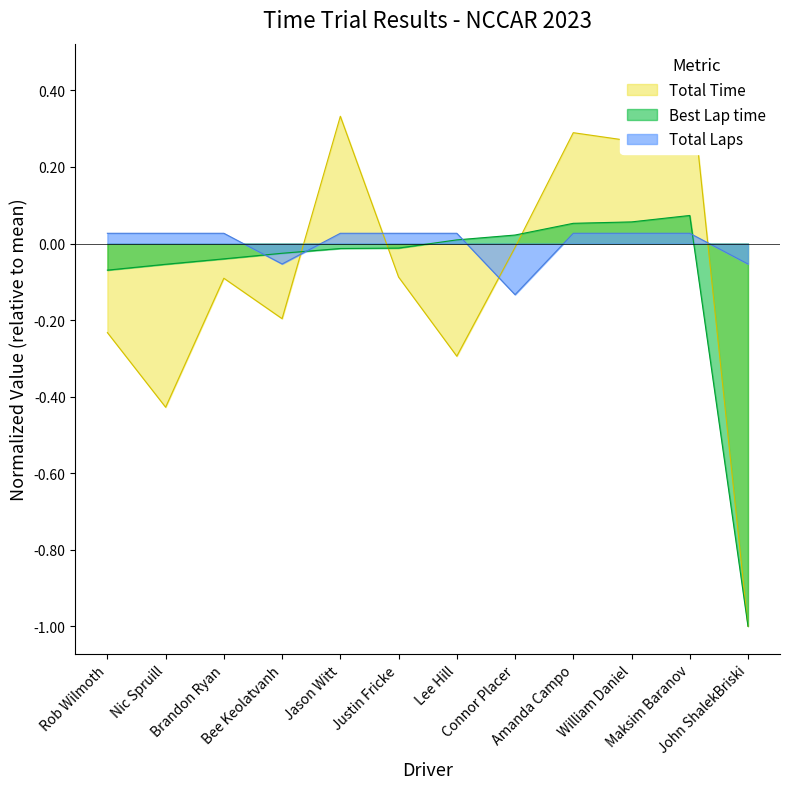

Which category has the lowest value across all series?

John ShalekBriski